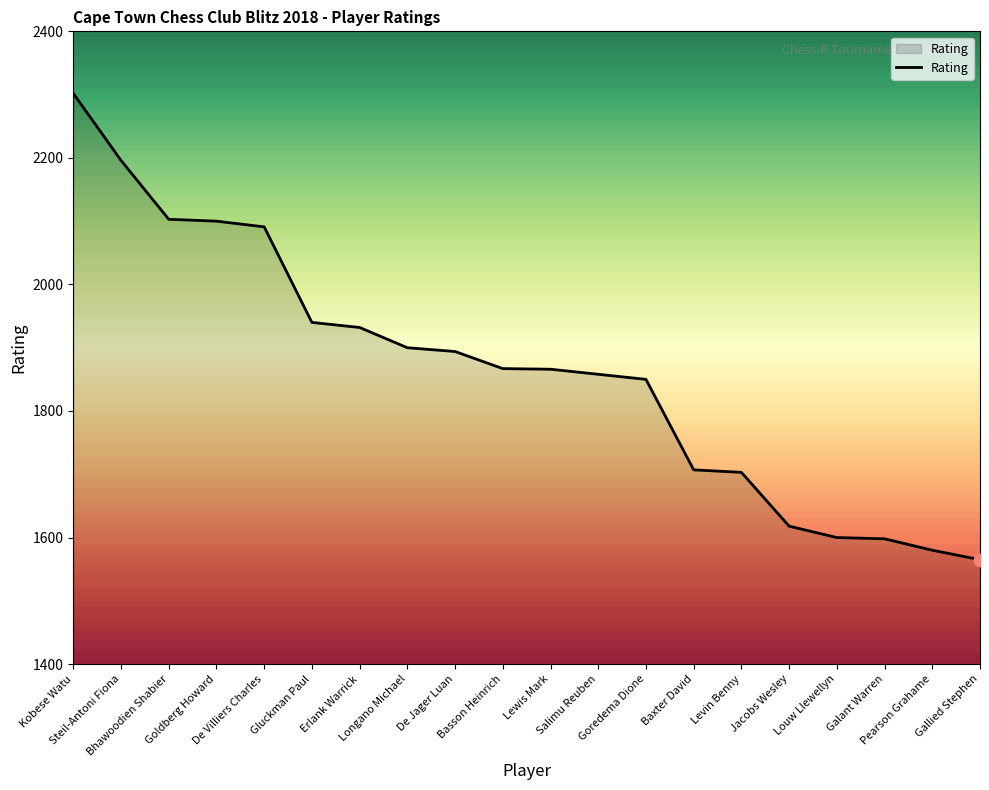

What is the change in value from Goldberg Howard to Basson Heinrich?

-233